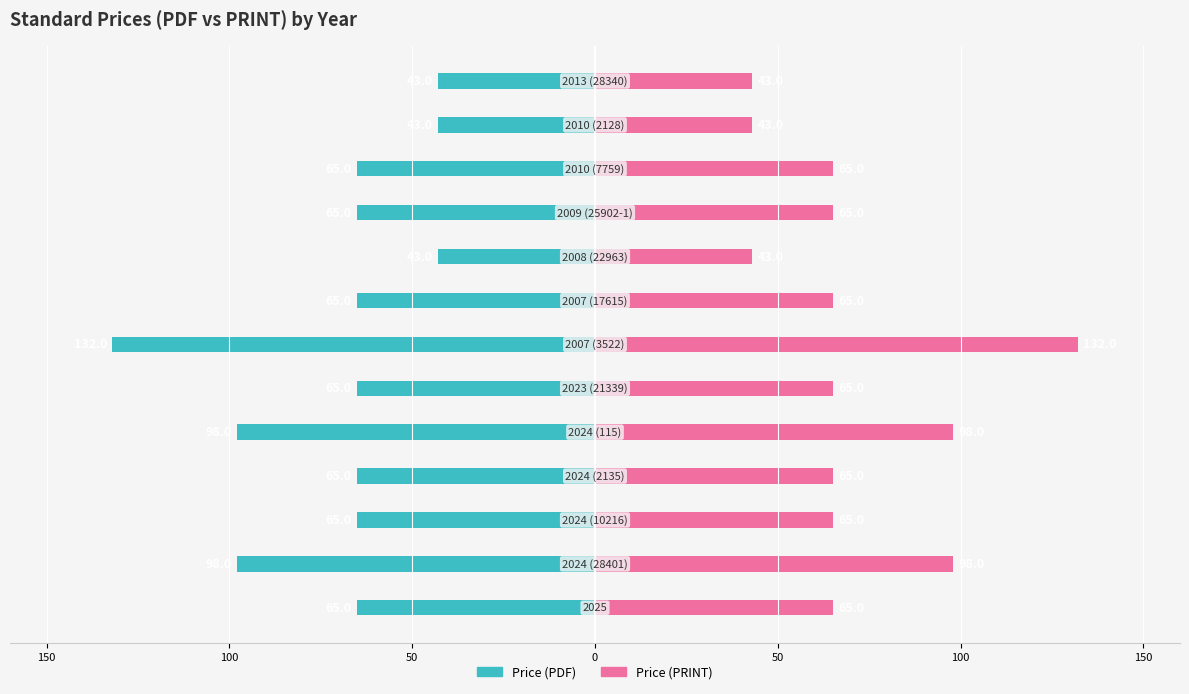

Rank the series by their average value, from lowest to highest.

Price (PDF), Price (PRINT)